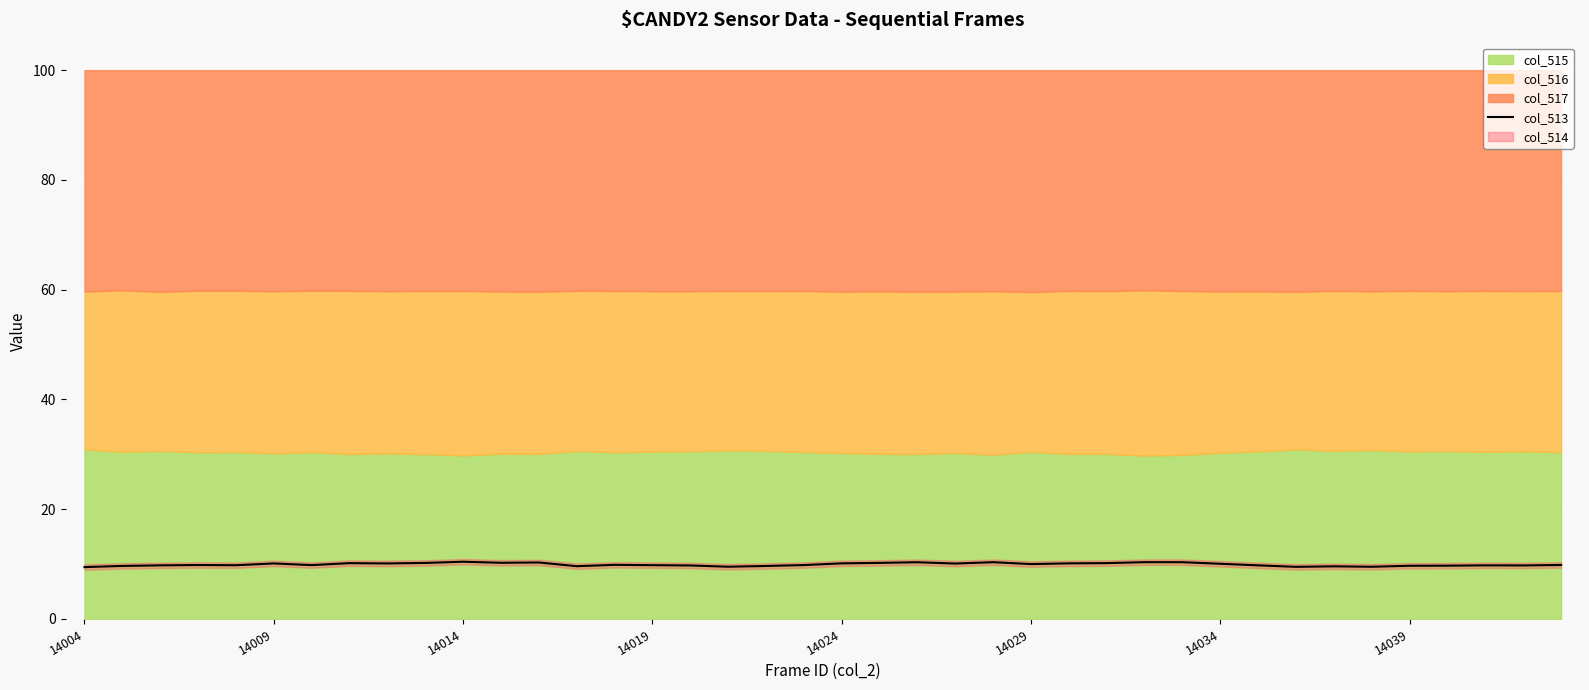

What is the minimum value for col_513?

9.4